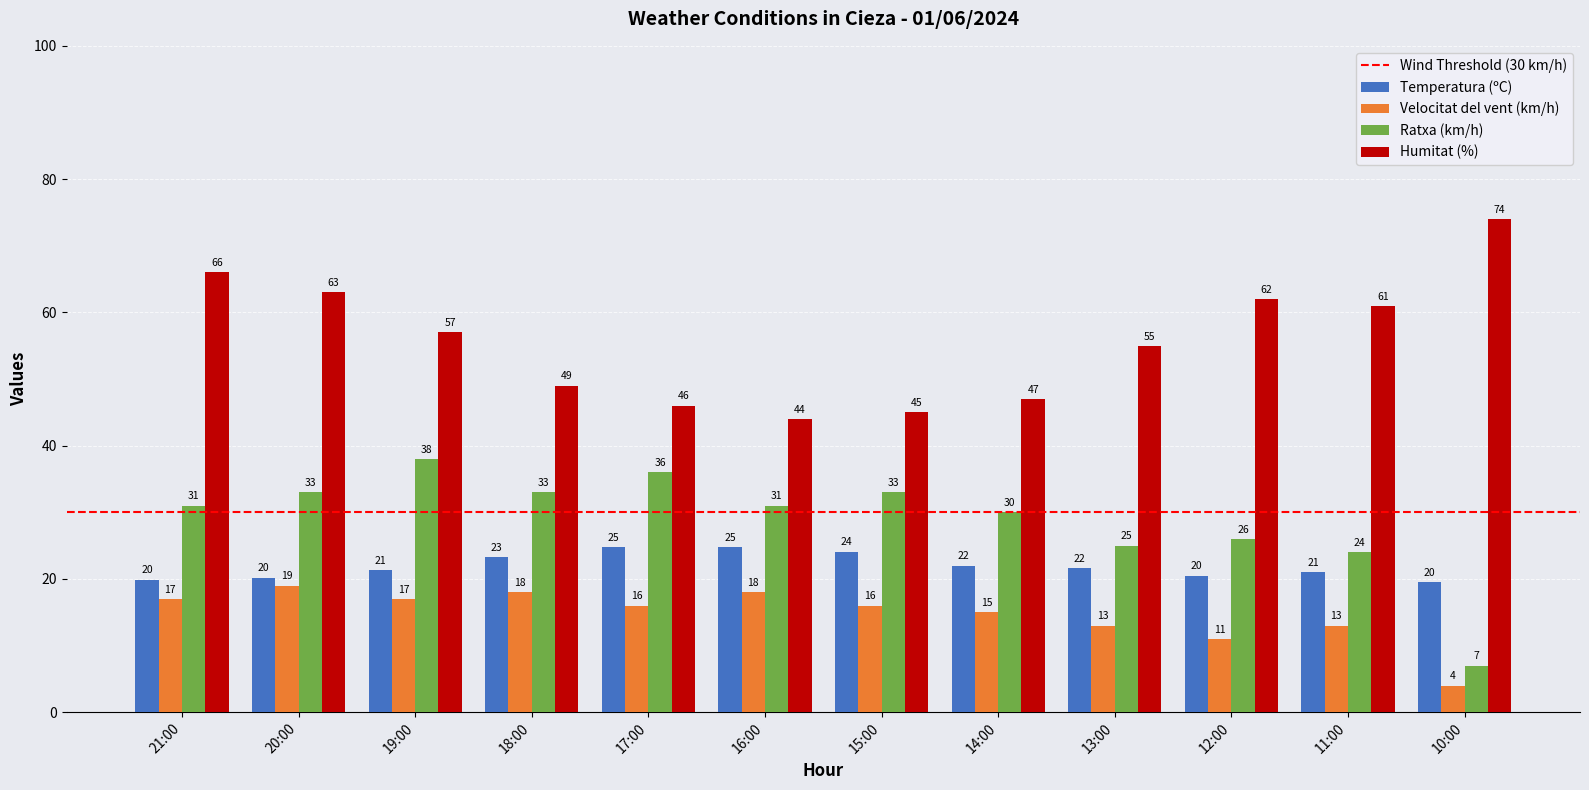

What is the difference between the highest and lowest values at 10:00?

70.0